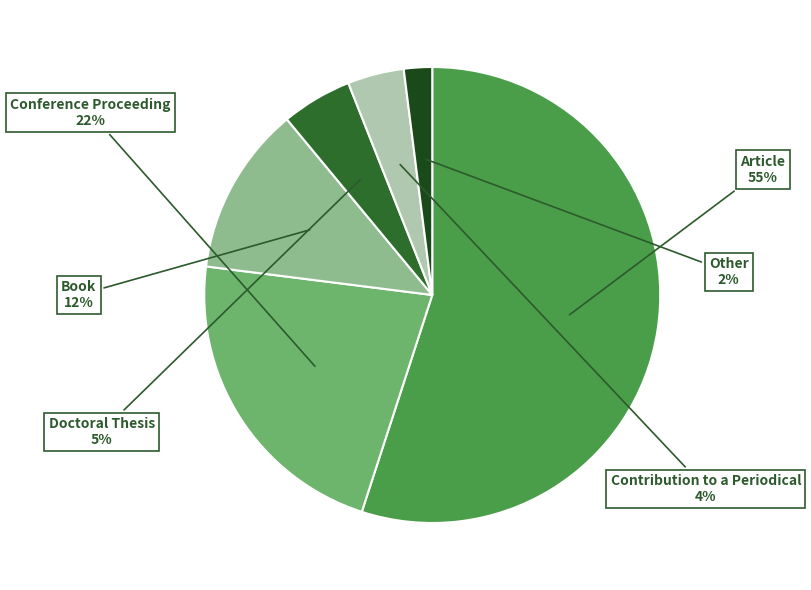

To the nearest percent, what portion does Doctoral Thesis represent?

5%